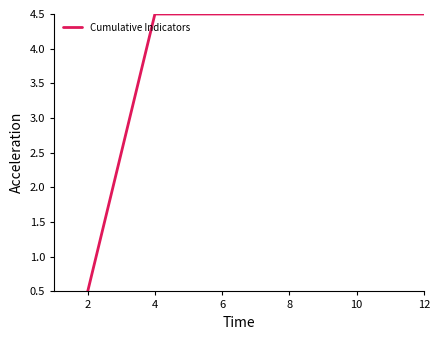

What is the approximate value at 2?

0.5